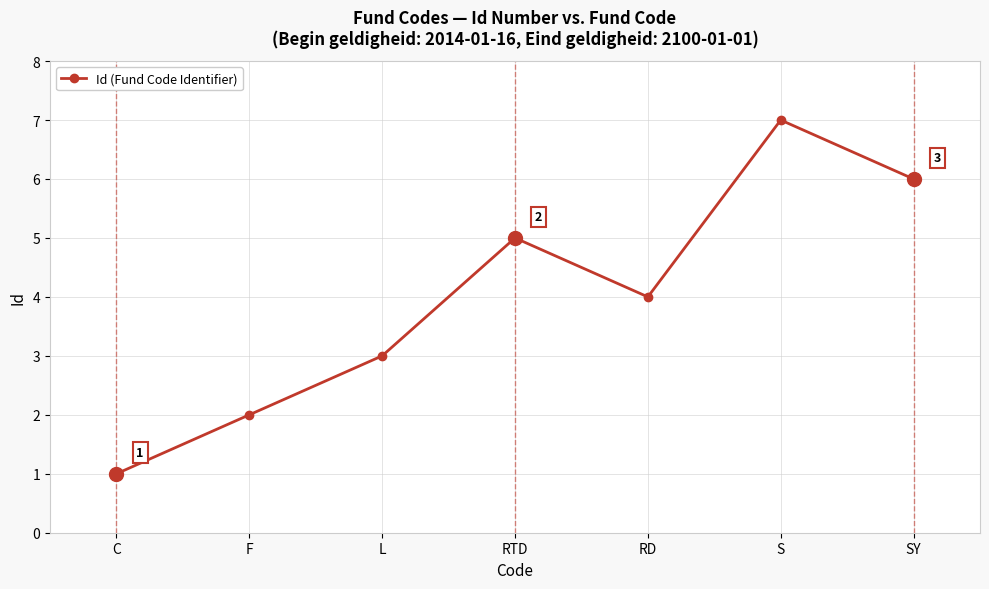

What is the sum of all values?

28